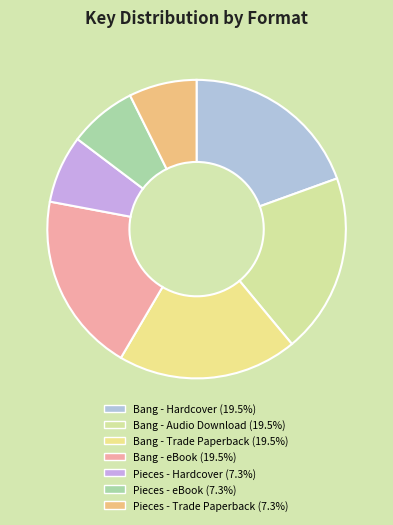

What portion of the pie excludes Bang - Hardcover?

80.5%